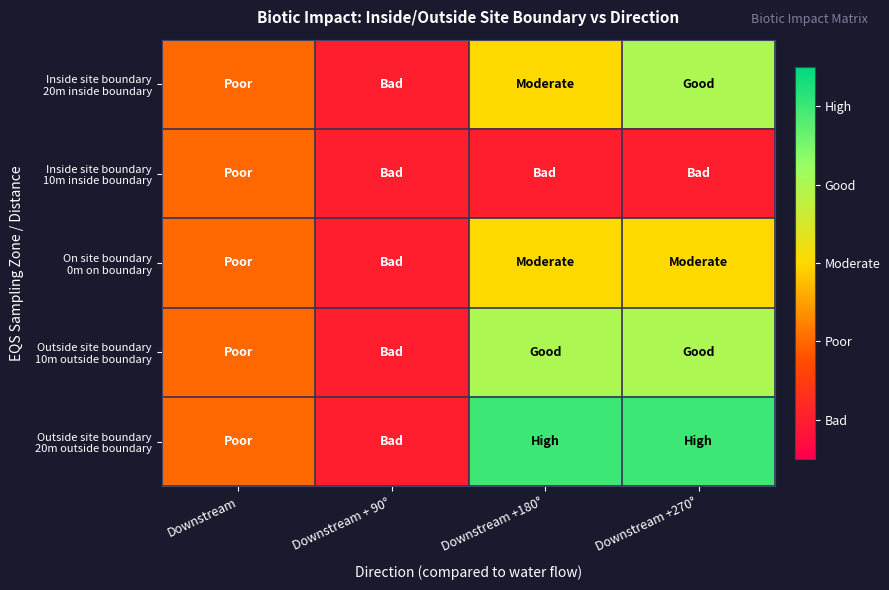

Which series has the widest spread of values?

Outside site boundary 20m outside boundary